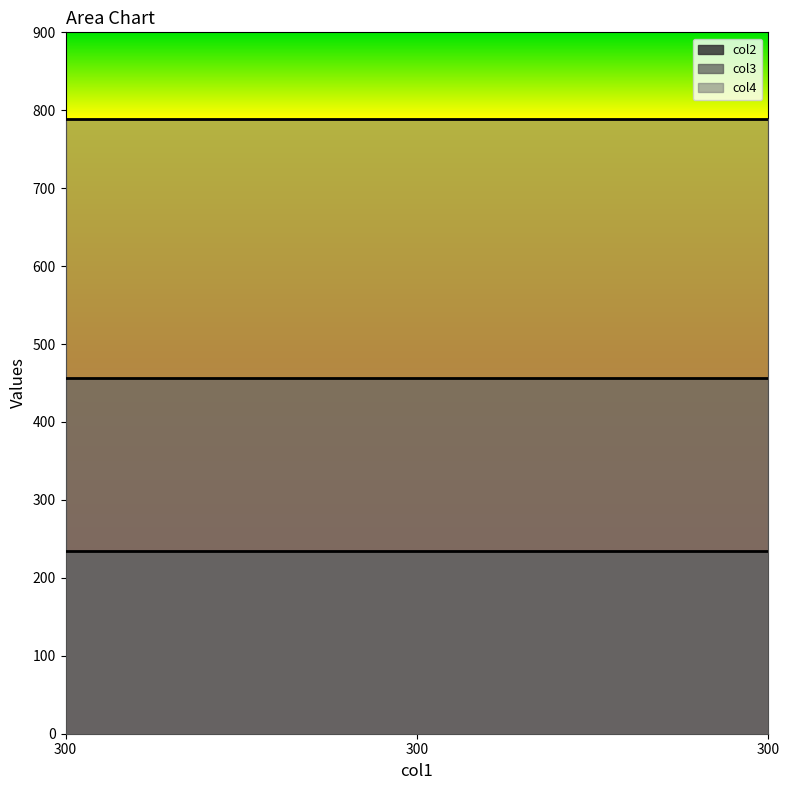

How many distinct data groups are displayed?

3